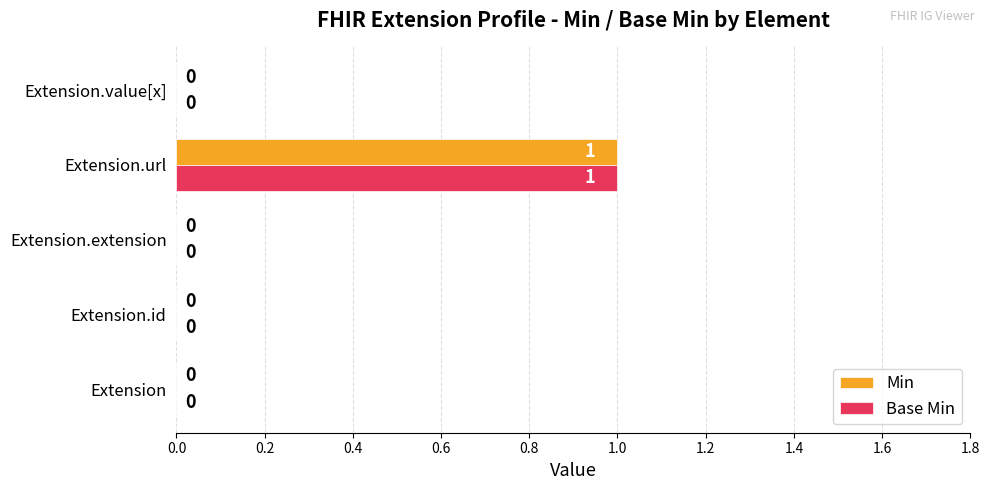

Which category has the highest value across all series?

Extension.url